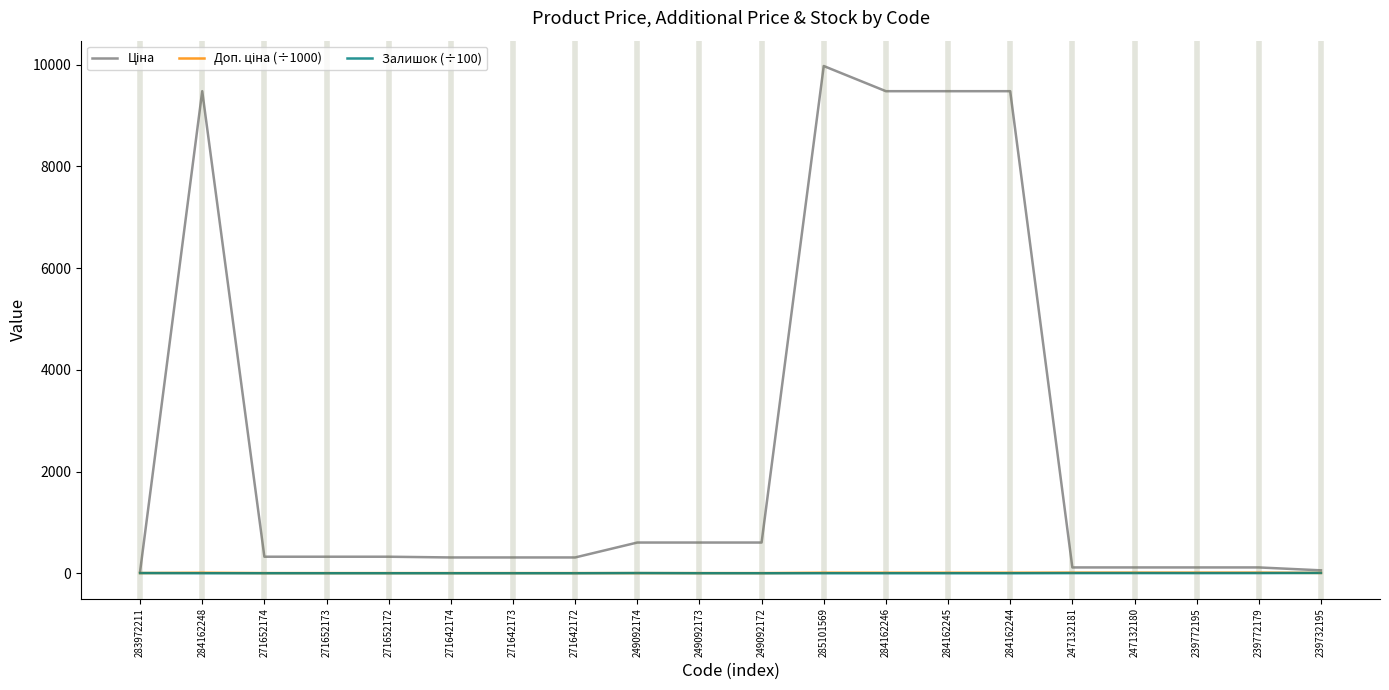

What is the maximum value shown in the chart?

9975.0